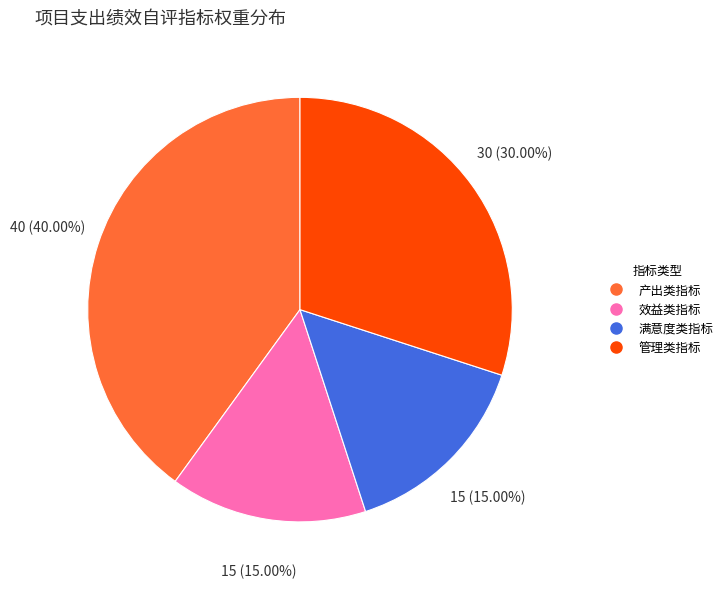

Is it true that 效益类指标 is 29% of the pie?

False